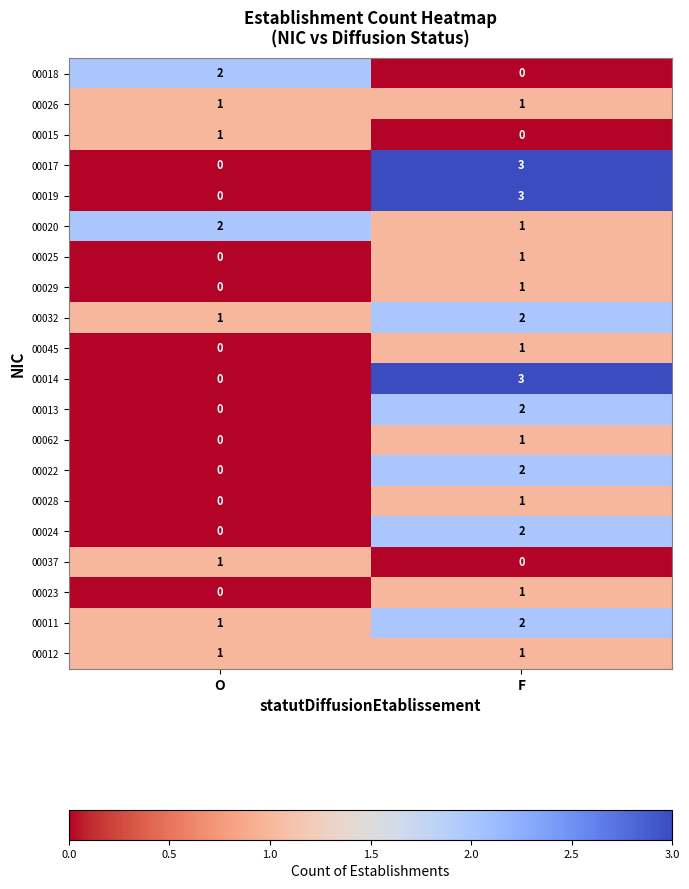

What is the greatest value displayed?

3